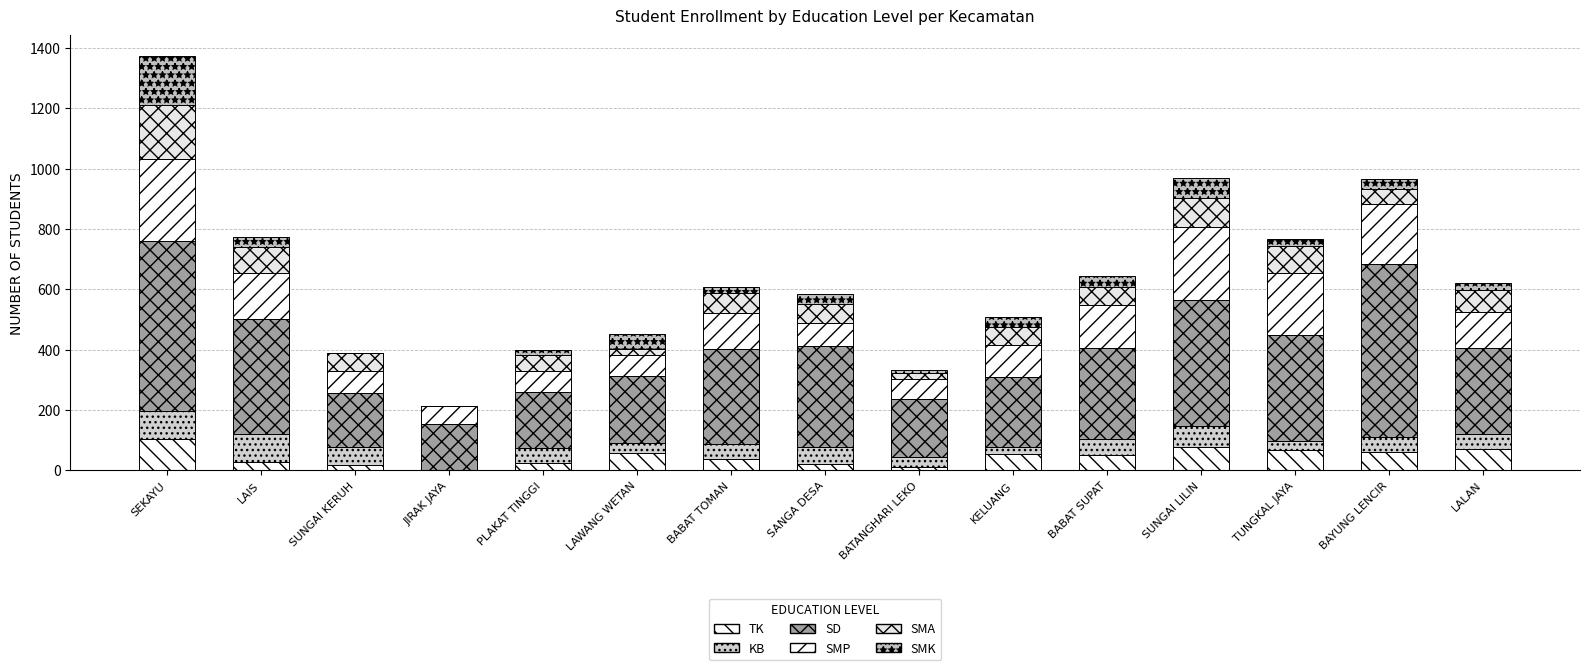

How many categories are shown in the chart?

15